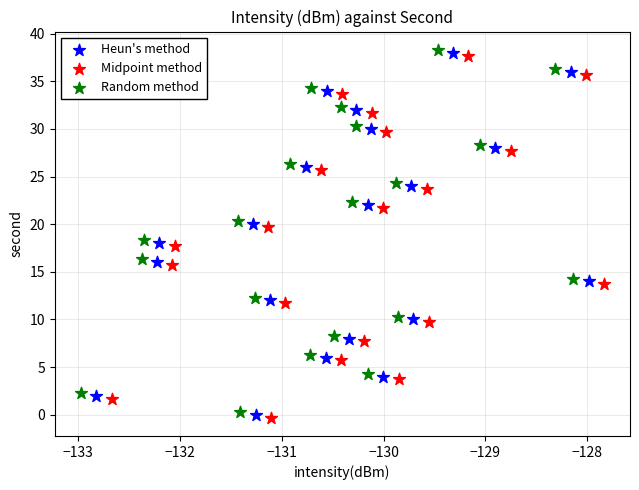

What are all the series names shown in the legend?

Heun's method, Midpoint method, Random method